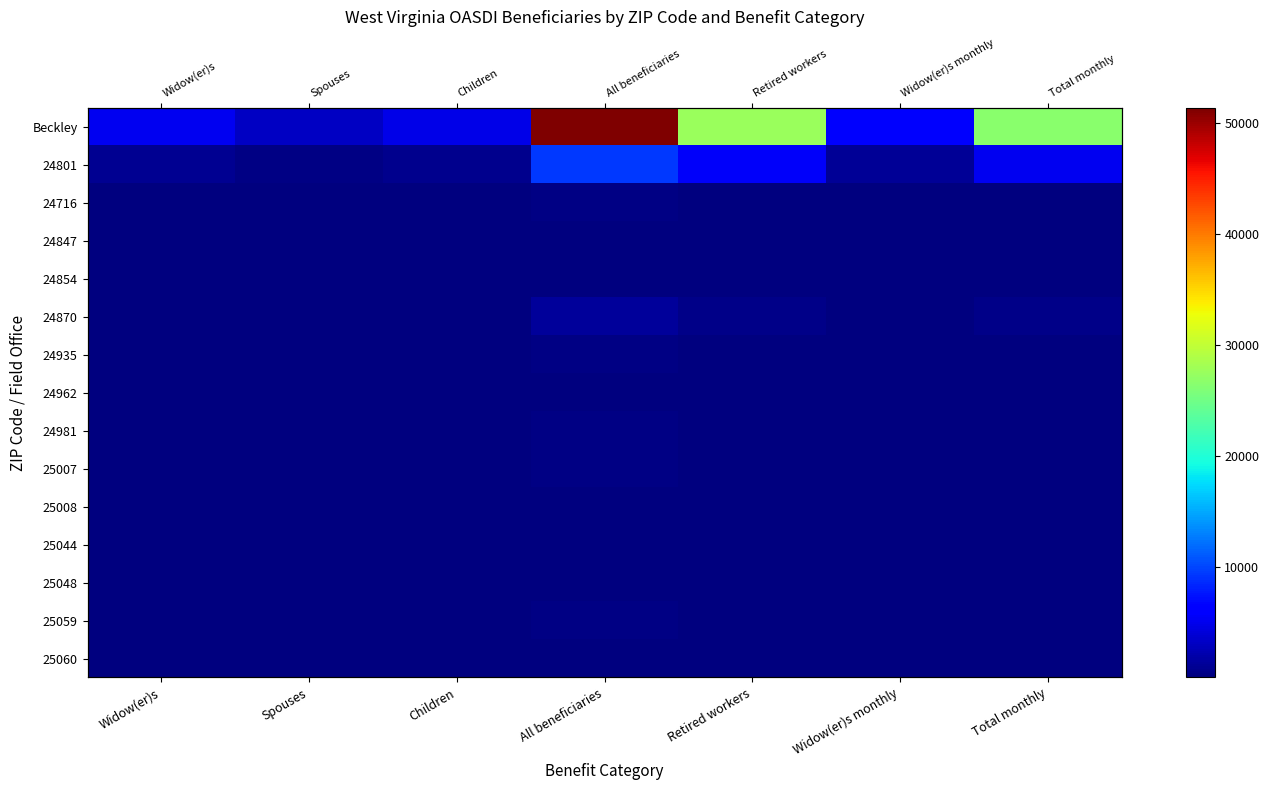

List the series in order of their peak value, highest first.

Beckley, 24801, 24870, 24981, 24716, 25007, 25059, 24935, 25060, 25044, 24847, 24854, 25008, 25048, 24962